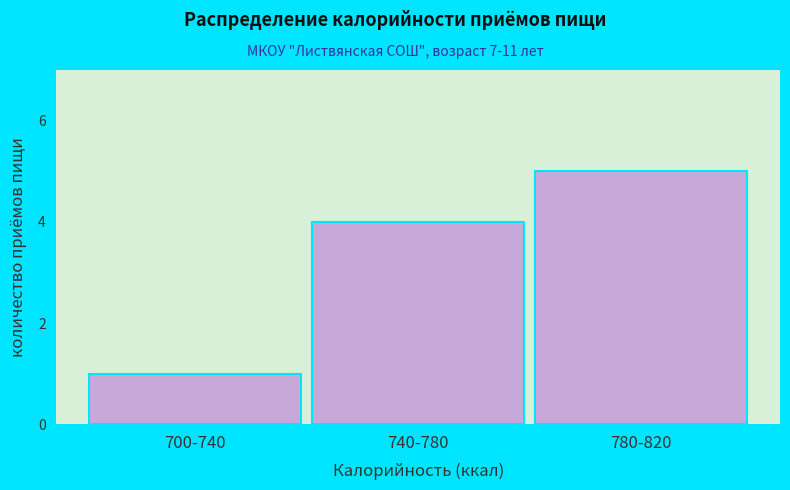

Reading left to right, list all the values displayed in this chart.

1	4	5